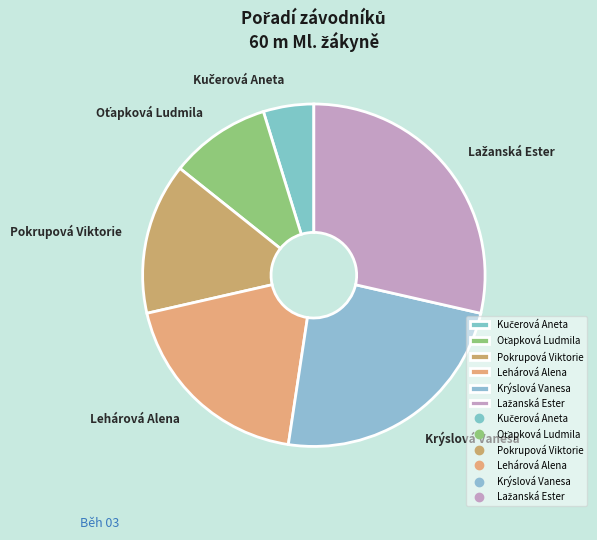

Count the number of slices in the pie.

6